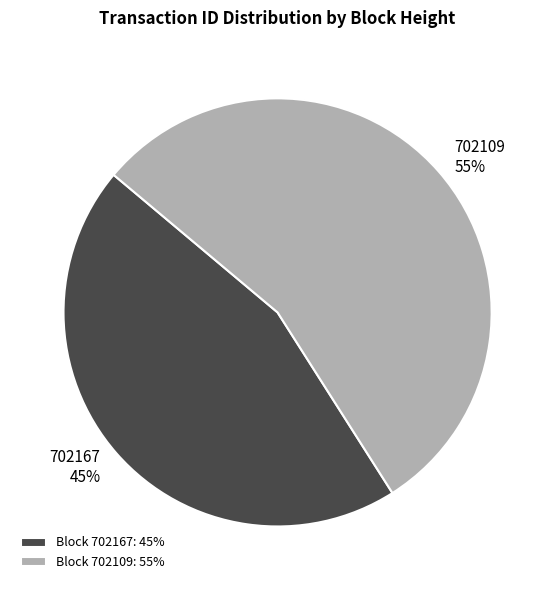

To the nearest percent, what portion does Block 702167: 45% represent?

45%